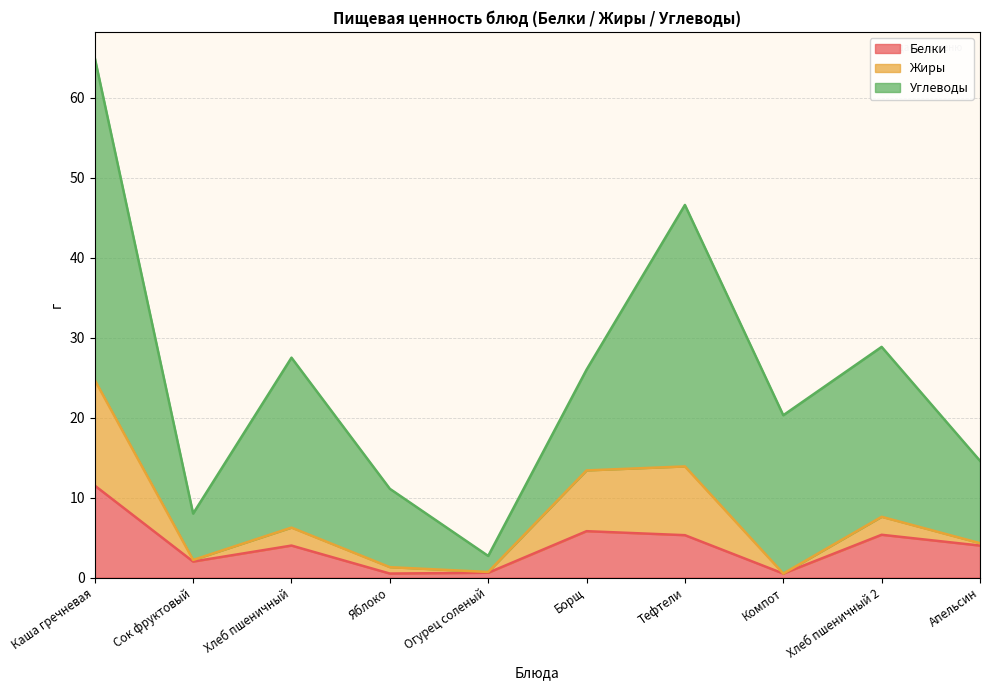

Is the value of Углеводы at Тефтели greater than the value of Белки at Апельсин?

Yes